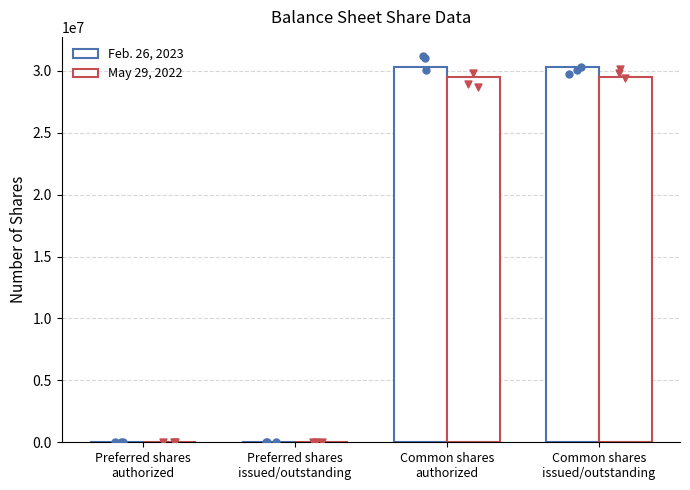

What are all the series names shown in the legend?

Feb. 26, 2023, May 29, 2022